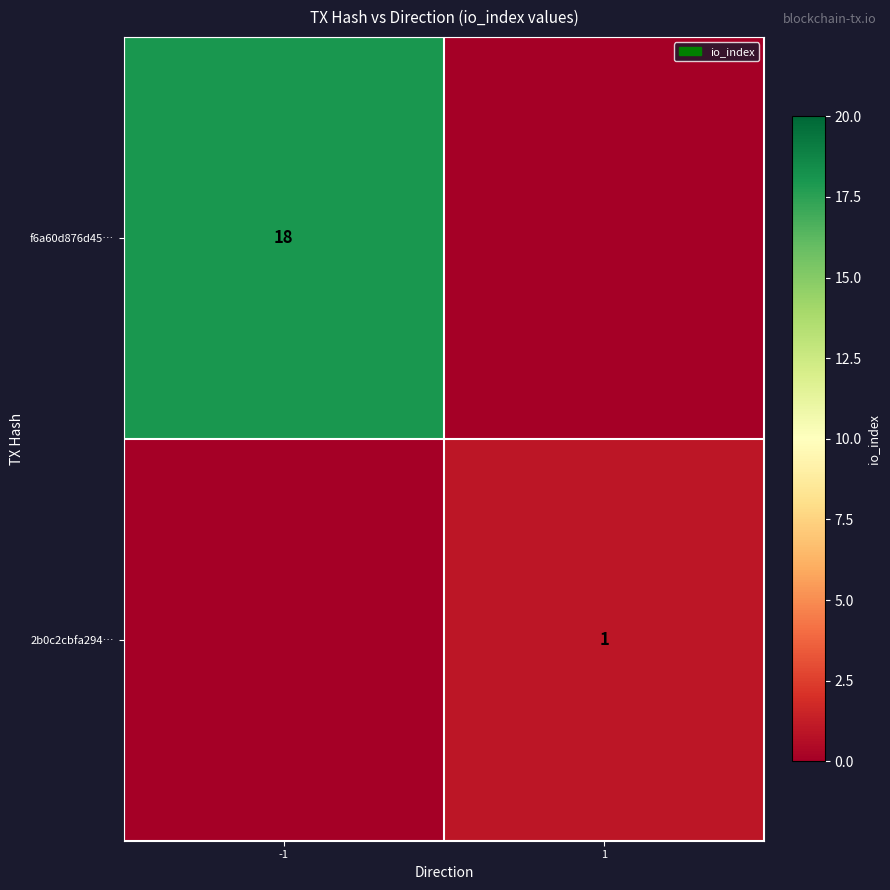

What is the difference between the highest and lowest values at 1?

1